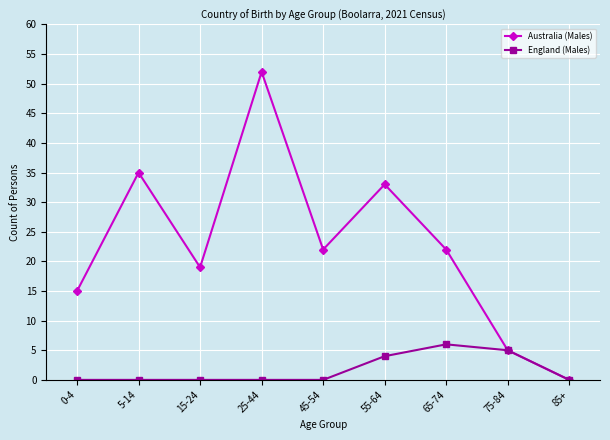

True or false: Australia (Males) has a value of 19 at 15-24.

True